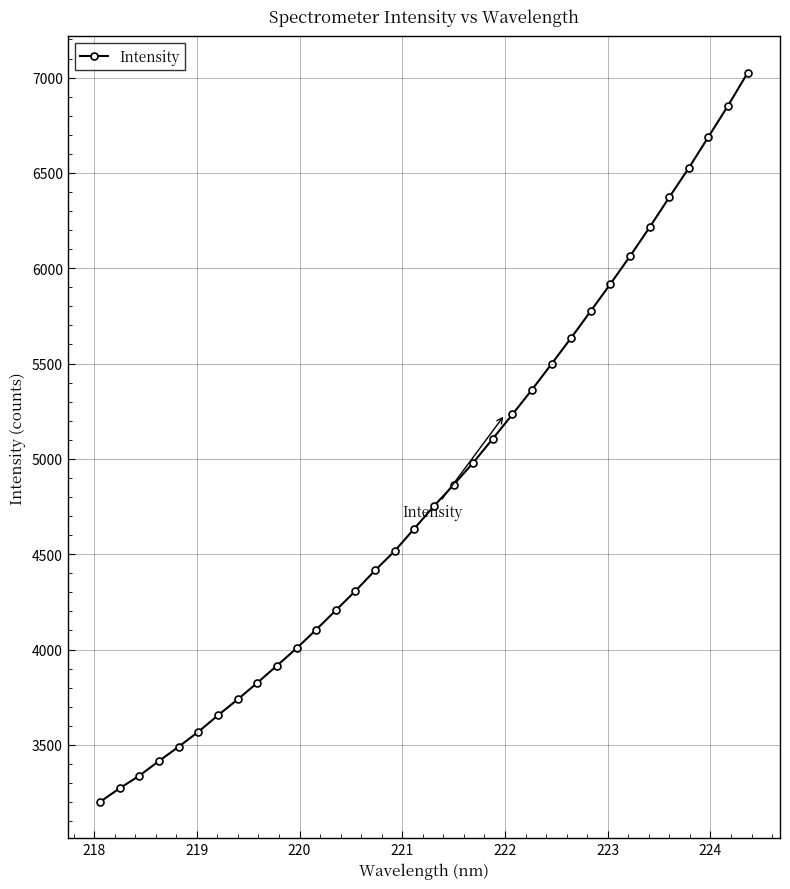

What is the smallest value displayed?

3201.4